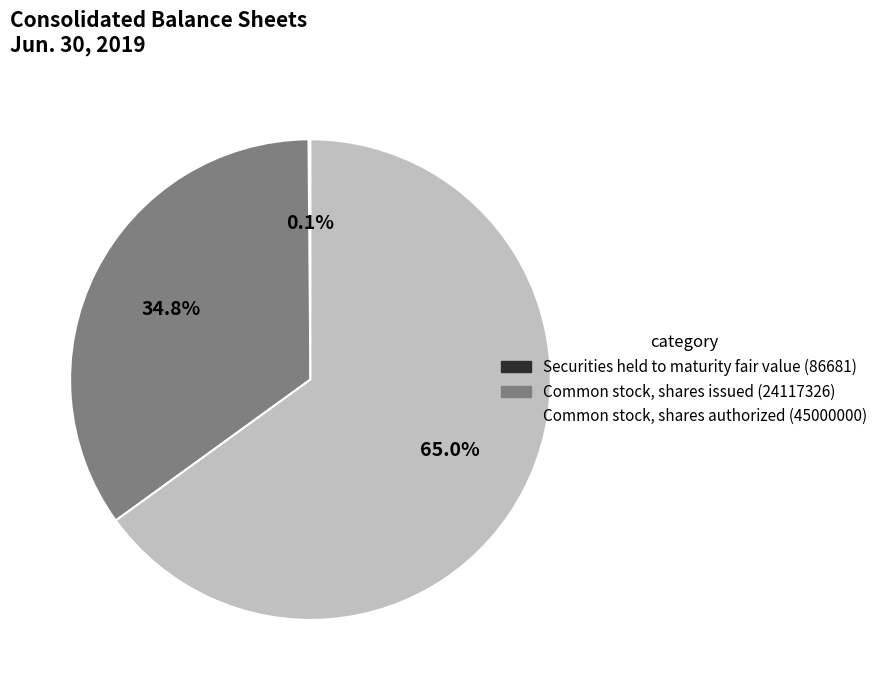

Does any single category account for the majority?

Yes